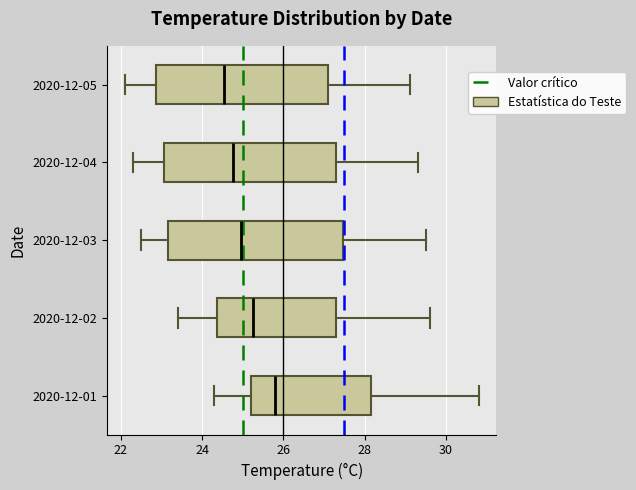

Reading bottom to top, read every box against the x-axis: the position of its median line, the range the box covers, and the ends of its whiskers. The values are not printed on the chart, so give them approximately, as read against the axis.

2020-12-01: median 25.8, box 25.2 to 28.2, whiskers 24.4 to 30.8
2020-12-02: median 25.2, box 24.4 to 27.4, whiskers 23.4 to 29.6
2020-12-03: median 25.0, box 23.2 to 27.4, whiskers 22.6 to 29.6
2020-12-04: median 24.8, box 23.0 to 27.4, whiskers 22.4 to 29.4
2020-12-05: median 24.6, box 22.8 to 27.2, whiskers 22.2 to 29.2